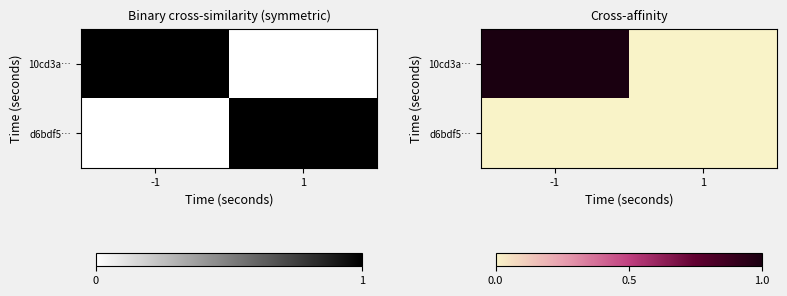

The 10cd3a… series shows 0.0 at 1. True or false?

True